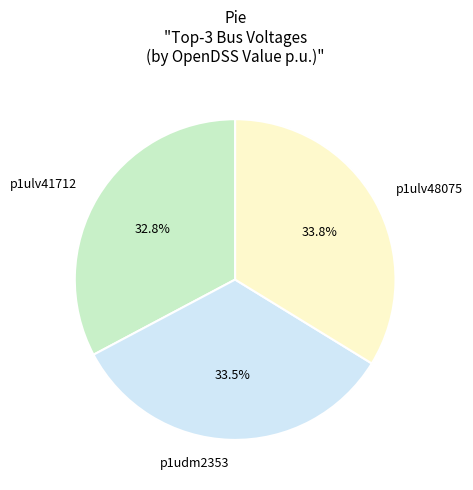

What is the smallest slice in the pie chart?

p1ulv41712